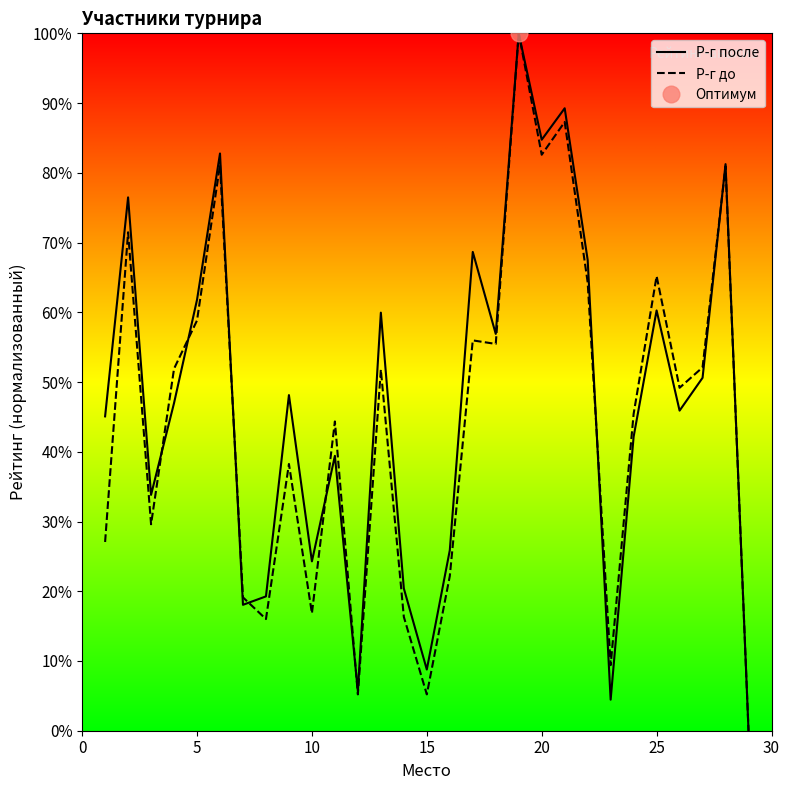

What is the value of the Р-г после point at the 10th from the left?

24.3